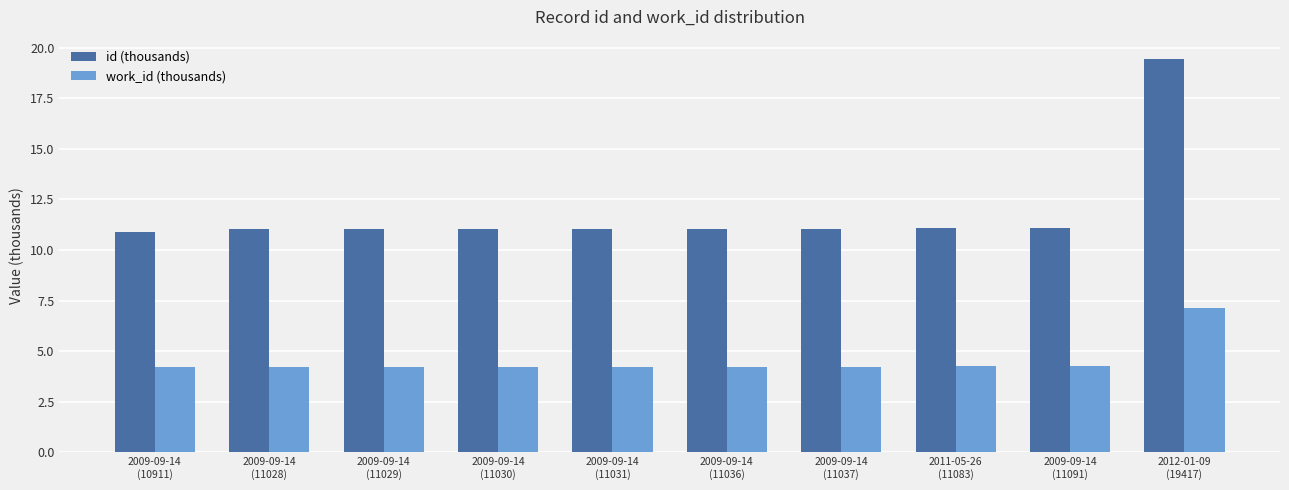

List the series in order of their overall mean, highest first.

id (thousands), work_id (thousands)